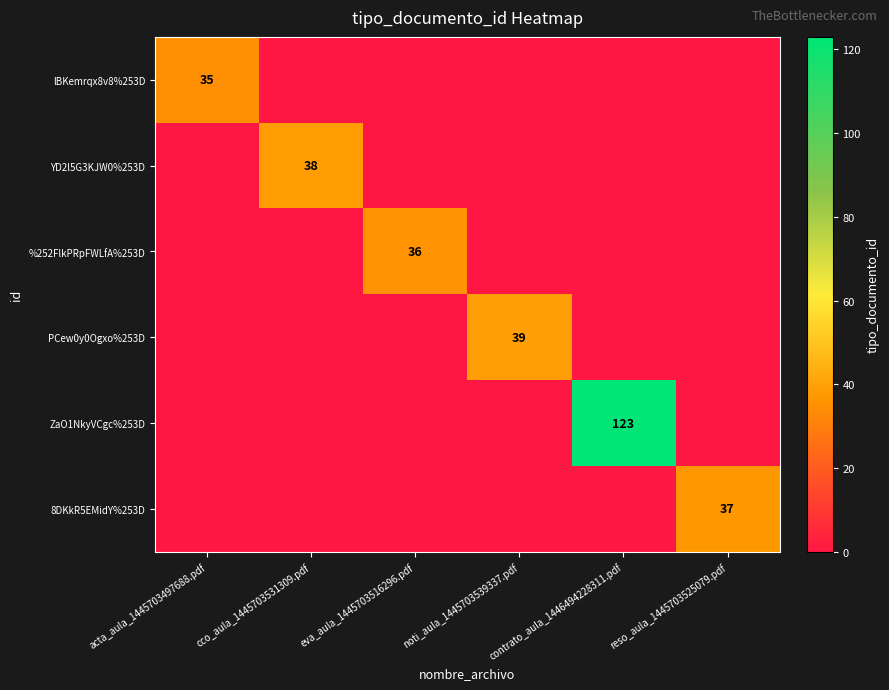

Rank the series at contrato_aula_1446494228311.pdf from lowest to highest value.

lBKemrqx8v8%253D, YD2l5G3KJW0%253D, %252FlkPRpFWLfA%253D, PCew0y0Ogxo%253D, 8DKkR5EMidY%253D, ZaO1NkyVCgc%253D